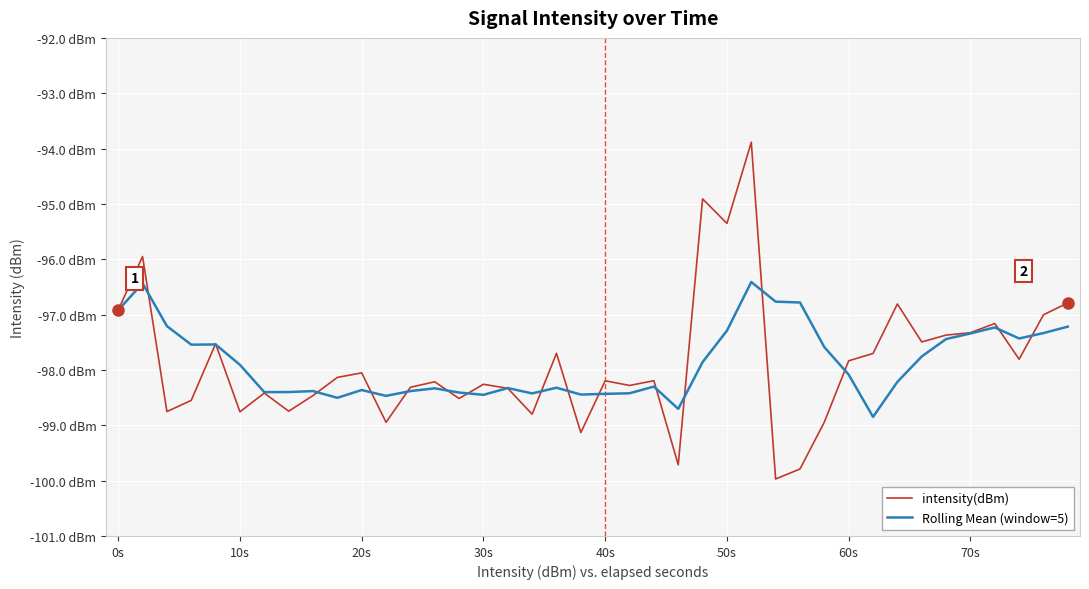

Reading right to left, extract all data points from this chart.

intensity(dBm): -96.8	-97.0	-97.8	-97.2	-97.3	-97.4	-97.5	-96.8	-97.7	-97.8	-98.9	-99.8	-100.0	-93.9	-95.4	-94.9	-99.7	-98.2	-98.3	-98.2	-99.1	-97.7	-98.8	-98.3	-98.3	-98.5	-98.2	-98.3	-98.9	-98.1	-98.1	-98.5	-98.7	-98.4	-98.8	-97.5	-98.5	-98.8	-96.0	-96.9
Rolling Mean (window=5): -97.2	-97.3	-97.4	-97.2	-97.3	-97.4	-97.8	-98.2	-98.8	-98.1	-97.6	-96.8	-96.8	-96.4	-97.3	-97.9	-98.7	-98.3	-98.4	-98.4	-98.4	-98.3	-98.4	-98.3	-98.4	-98.4	-98.3	-98.4	-98.5	-98.4	-98.5	-98.4	-98.4	-98.4	-97.9	-97.5	-97.5	-97.2	-96.4	-96.9